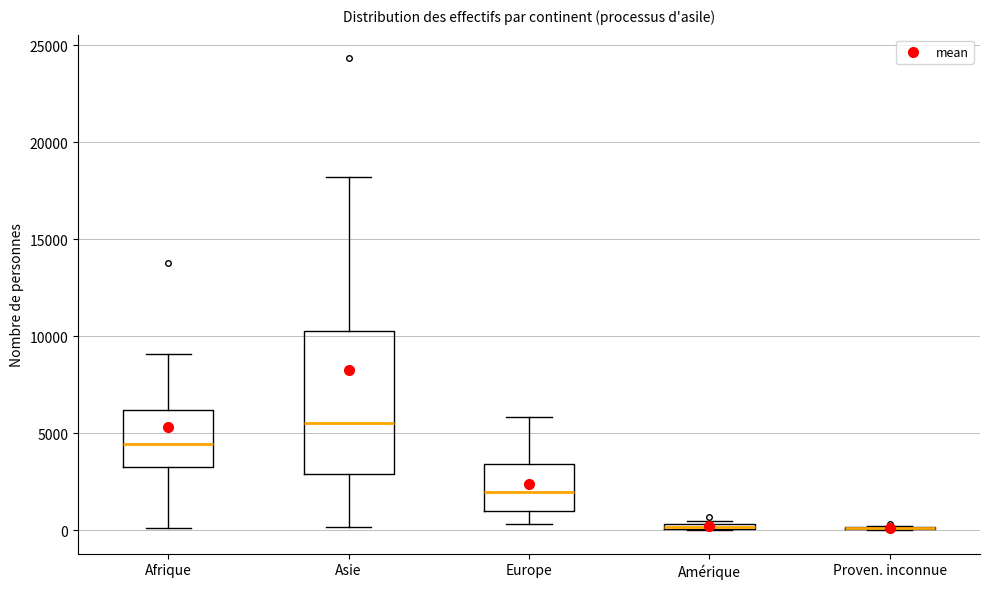

Which box is the tallest, from its lower edge to its upper edge?

Asie